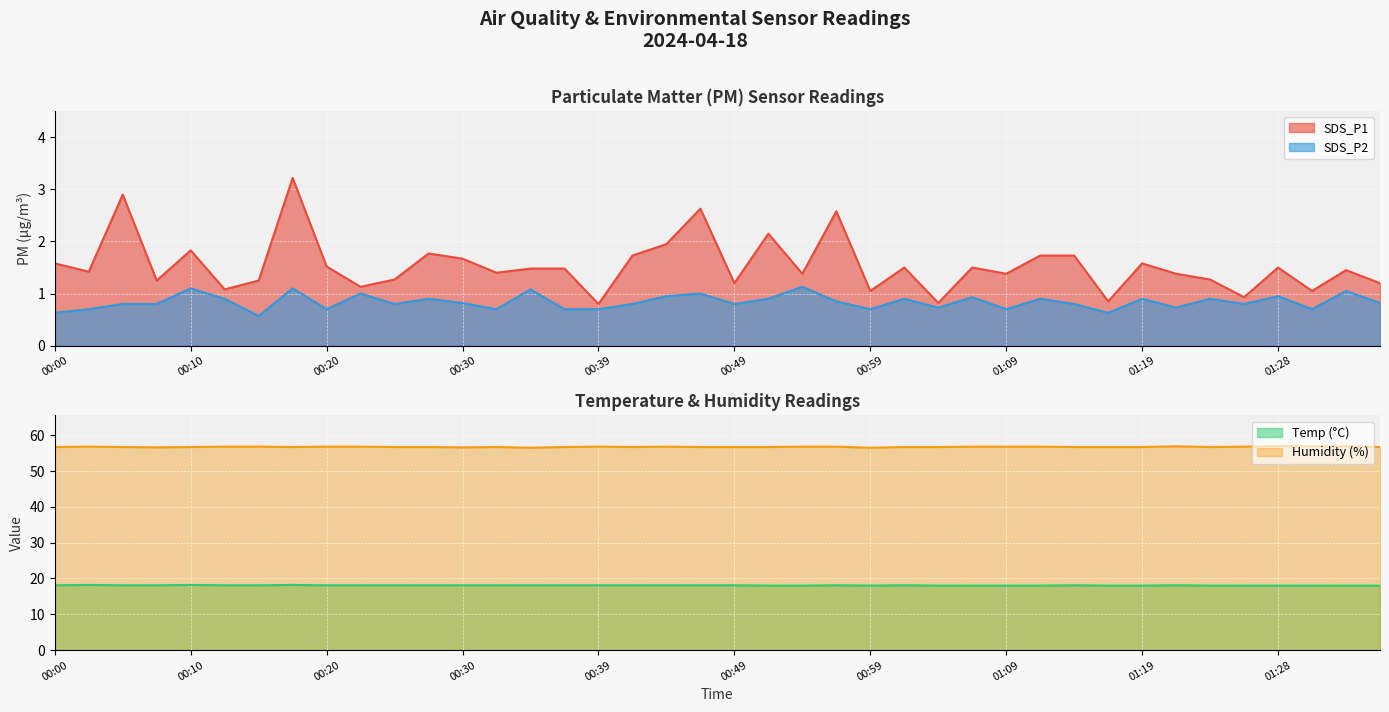

Which series has the widest spread of values?

SDS_P1